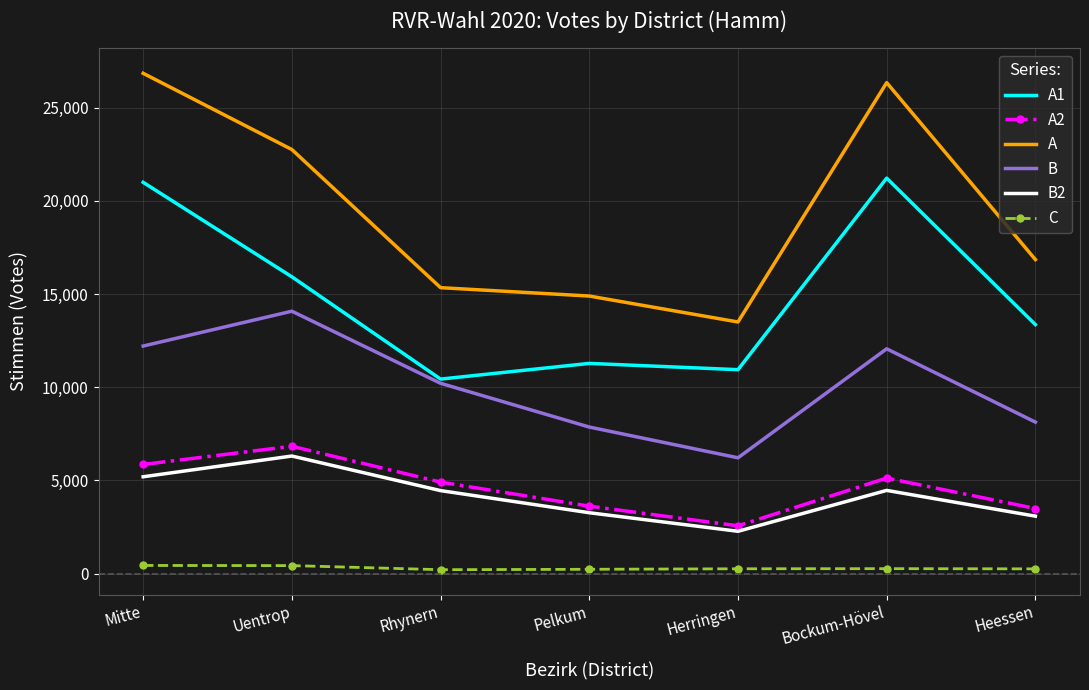

Where is A nearest to the value 20178?

Uentrop